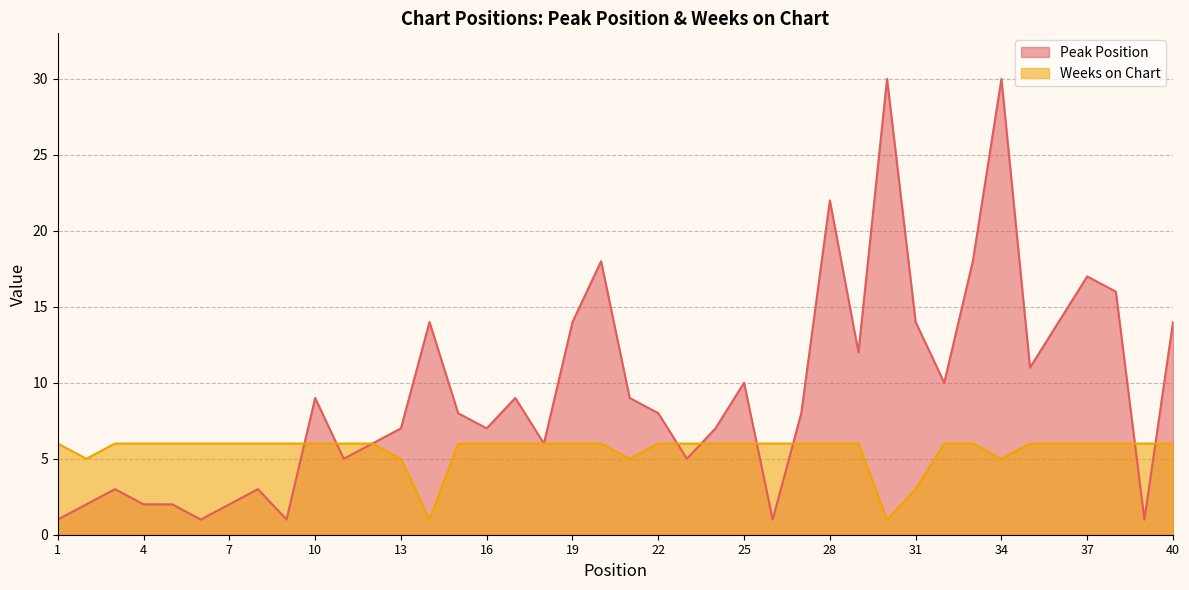

Rank the series by their average value, from highest to lowest.

Peak Position, Weeks on Chart